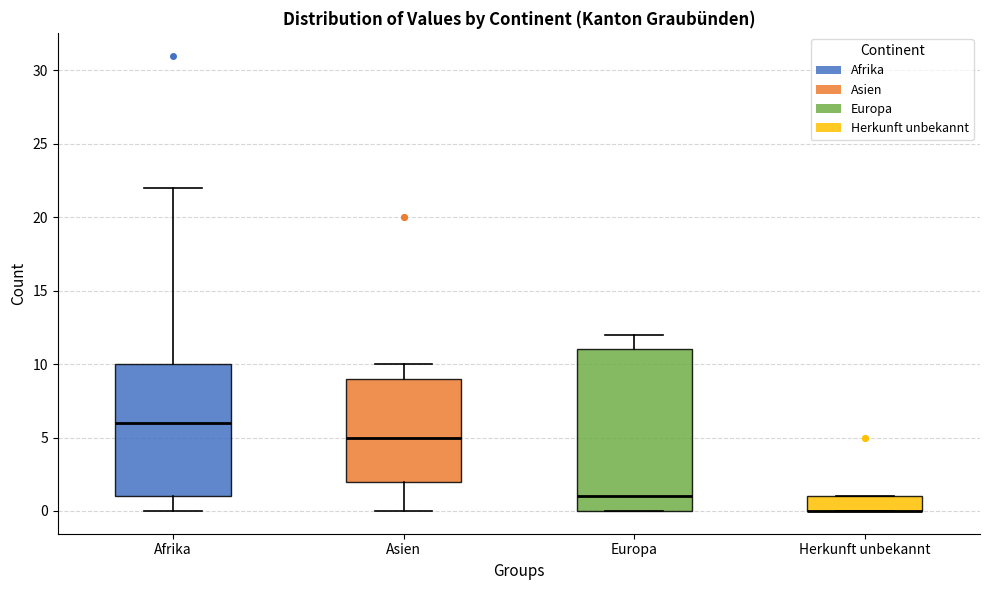

Reading left to right, transcribe this box plot: for each box, give where its median line is, the range the box spans, and where its two whiskers end, as read against the y-axis. The values are not printed on the chart, so give them approximately, as read against the axis.

Afrika: median 6, box 1 to 10, whiskers 0 to 22
Asien: median 5, box 2 to 9, whiskers 0 to 10
Europa: median 1, box 0 to 11, whiskers 0 to 12
Herkunft unbekannt: median 0 (drawn on the box's lower edge), box 0 to 1, whiskers 0 to 1